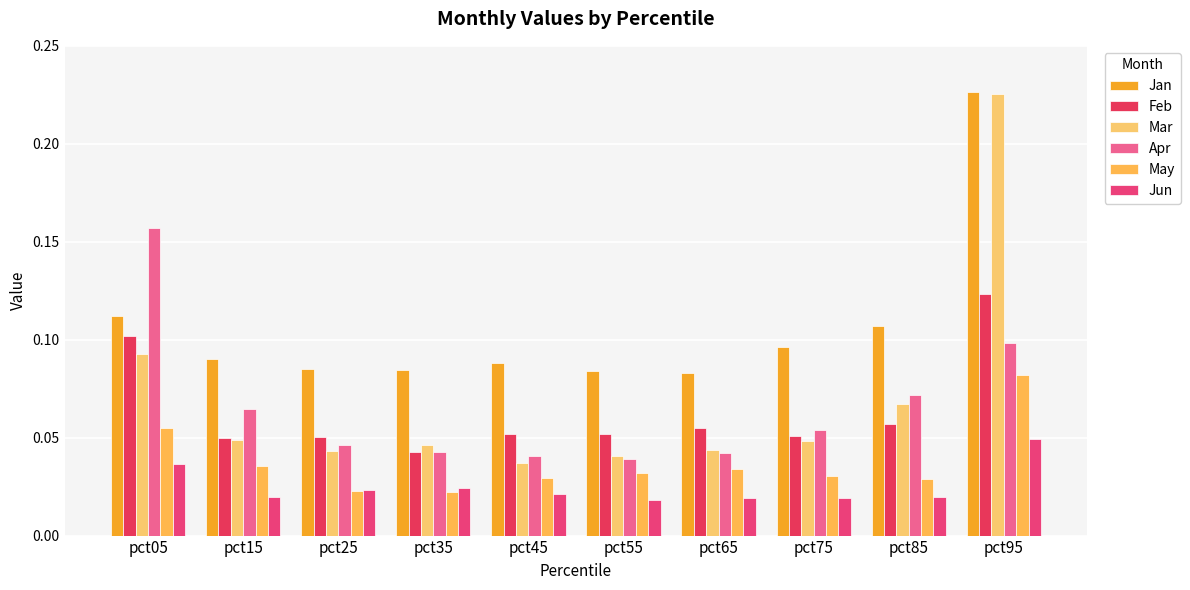

How many series are shown in this chart?

6